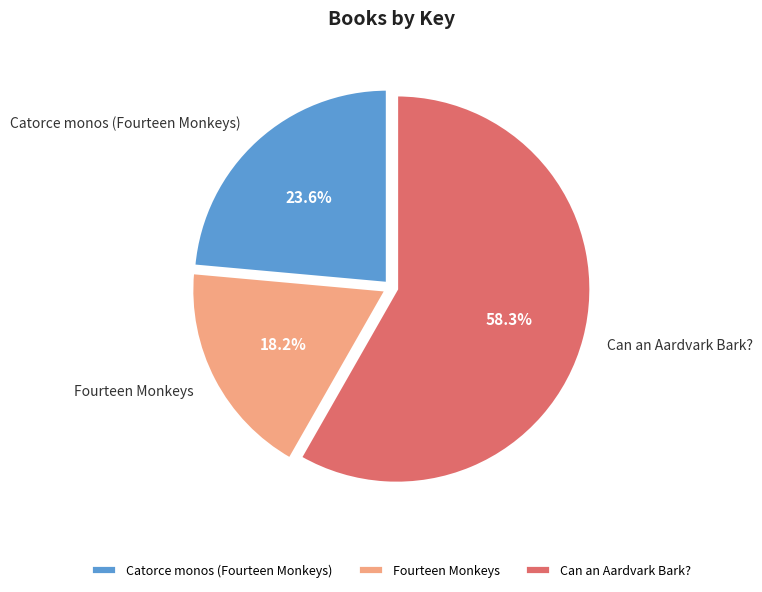

Combined, do Can an Aardvark Bark? and Catorce monos (Fourteen Monkeys) account for over 50%?

Yes